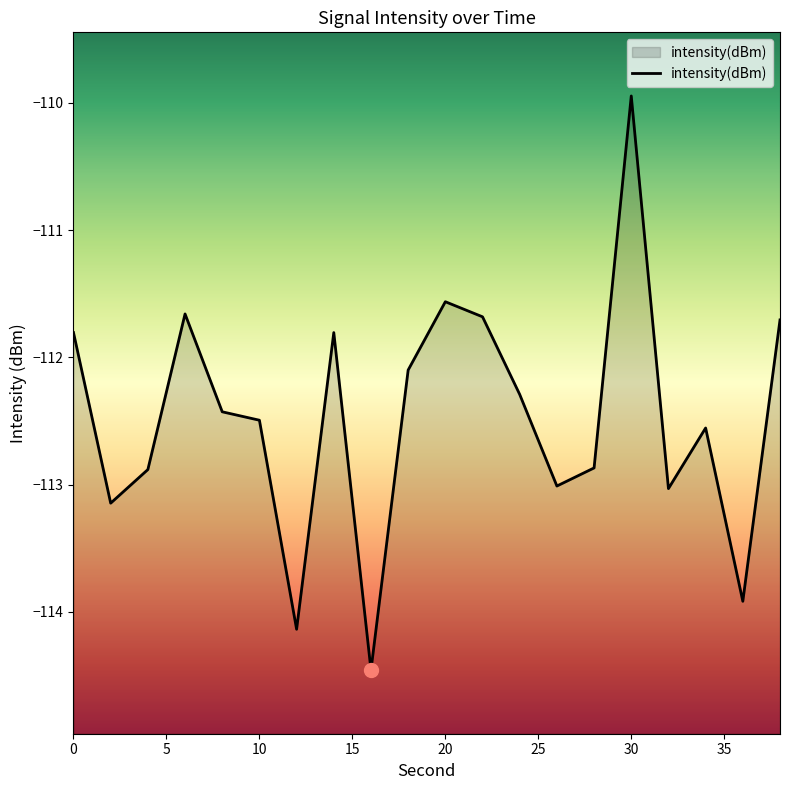

The chart shows a value of -109.9 at 30. True or false?

True